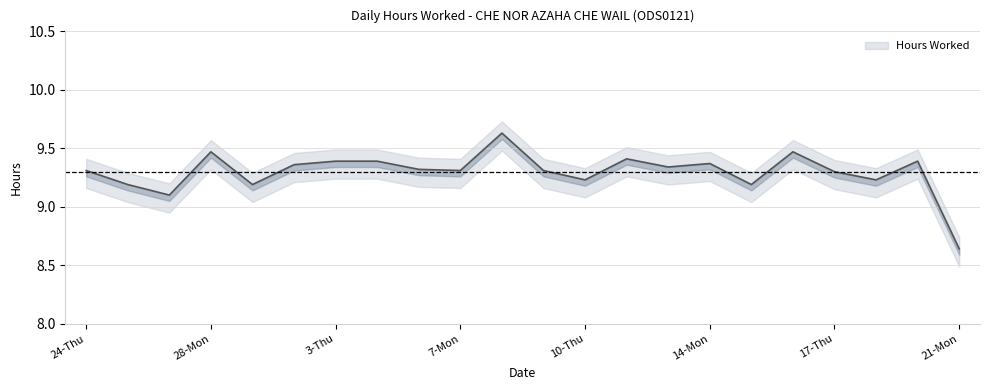

What value does the data have at 8-Tue?

9.6